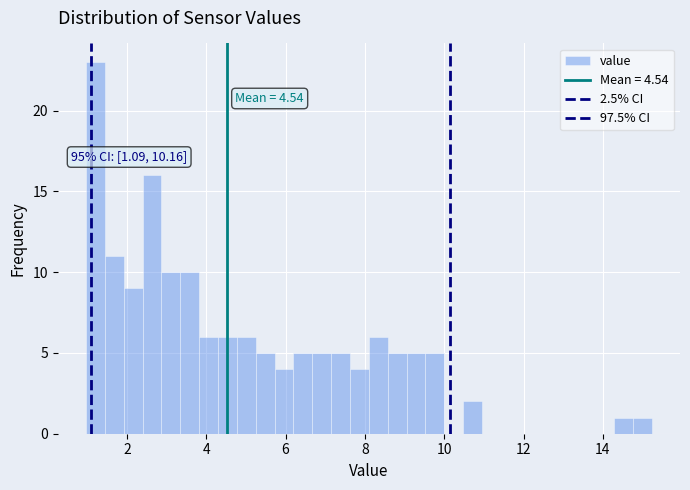

Read against the x-axis, roughly where is the centre of the tallest bar?

1.2